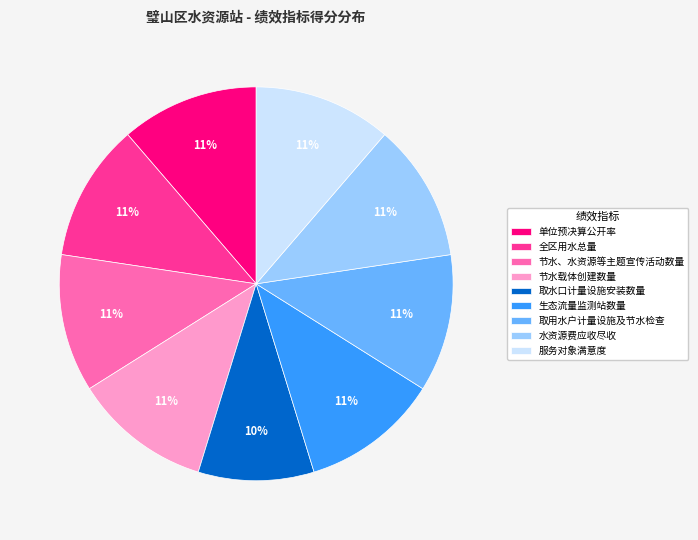

What is the ratio of the value at 节水载体创建数量 to the value at 生态流量监测站数量?

1.0